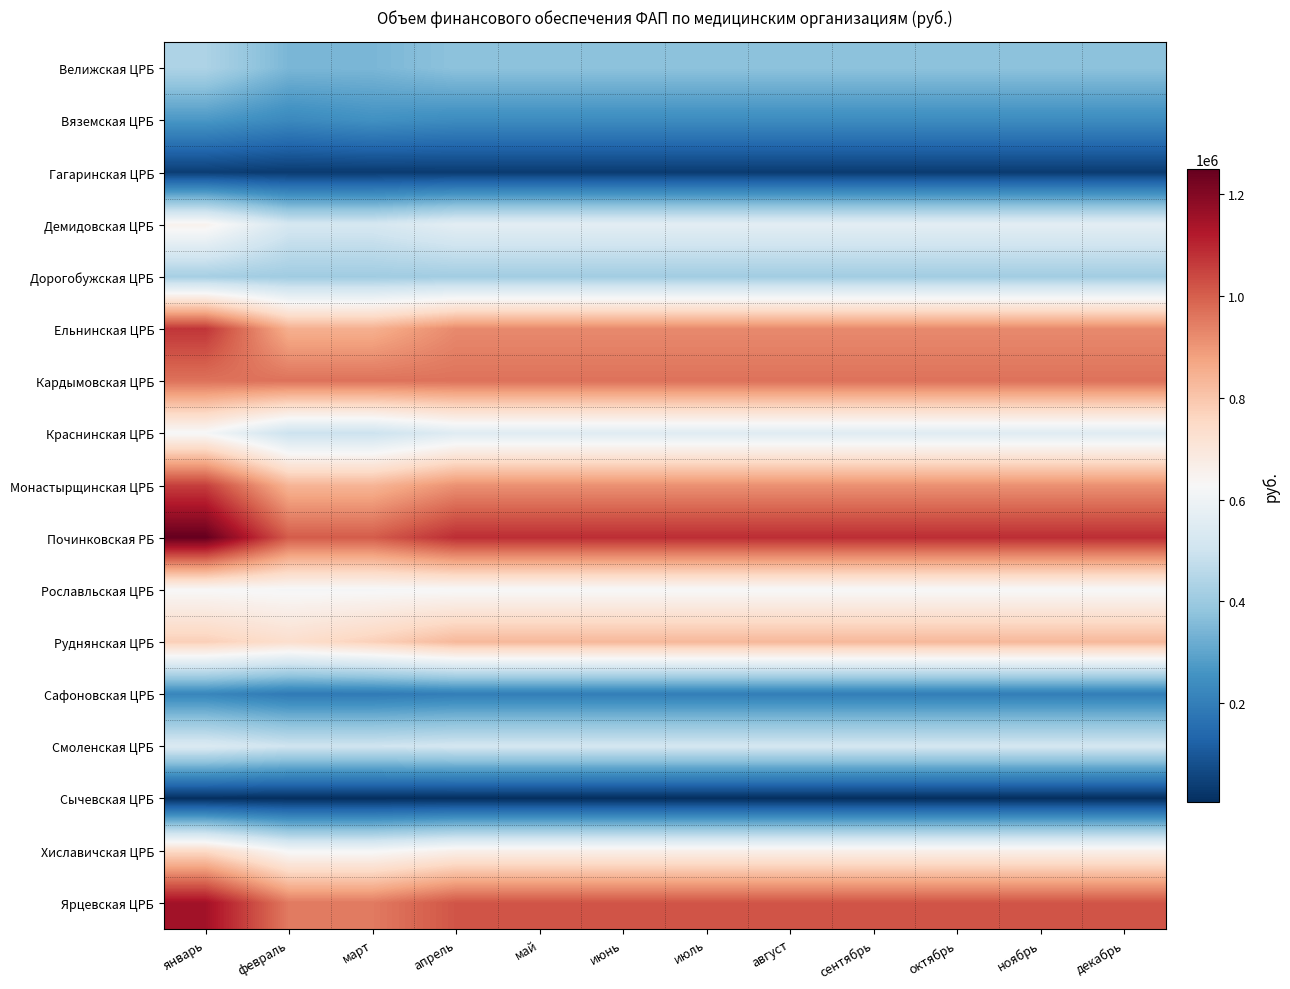

Which category has the highest value across all series?

январь